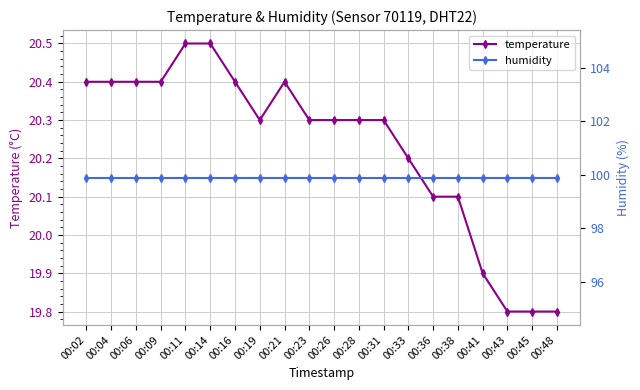

List the series in order of their peak value, lowest first.

temperature, humidity